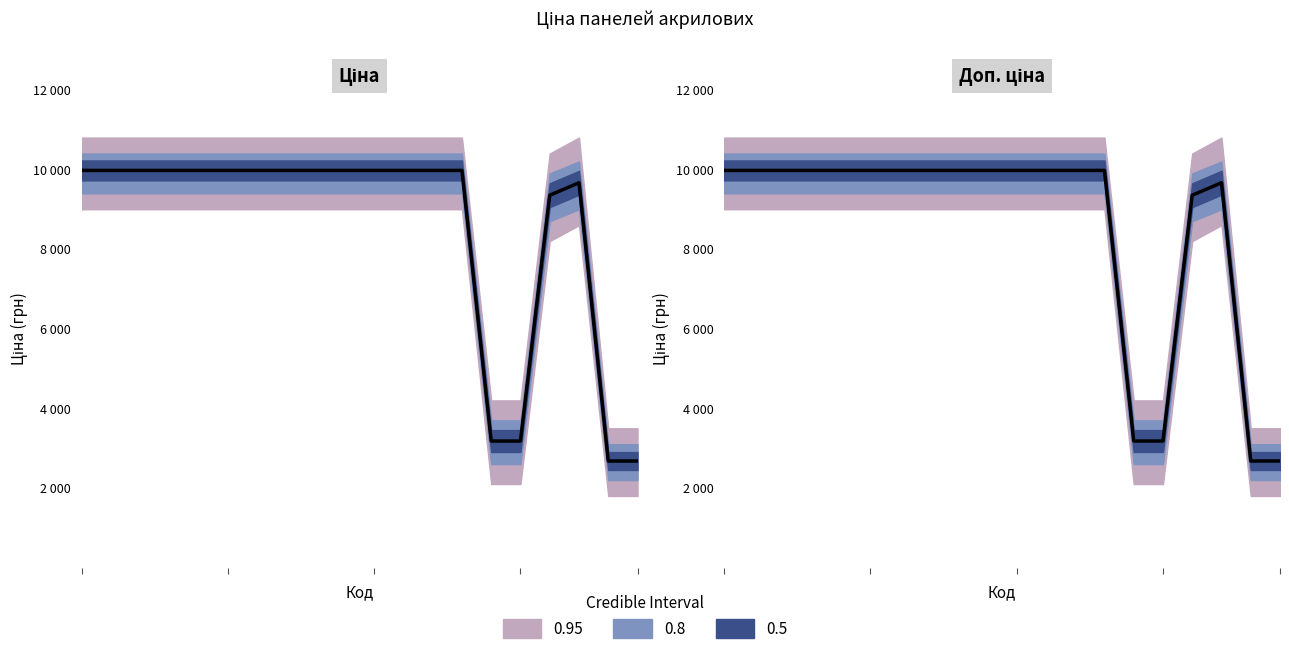

At which category does Доп. ціна mean reach its first local peak?

17